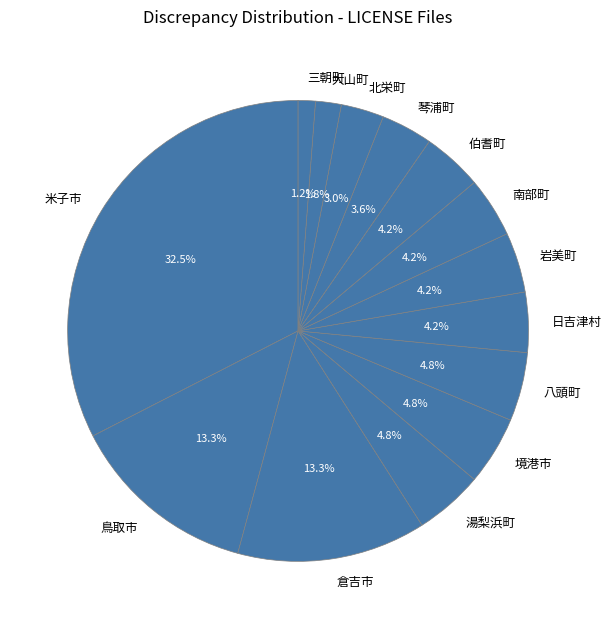

Does 北栄町 account for over 50% of the chart?

No